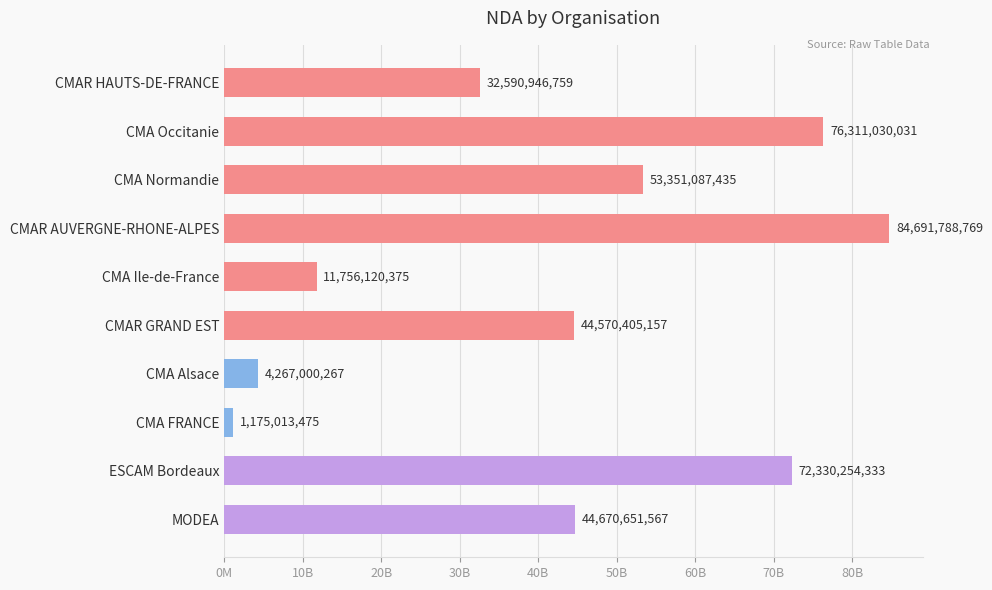

What is the minimum value shown in the chart?

1175013475